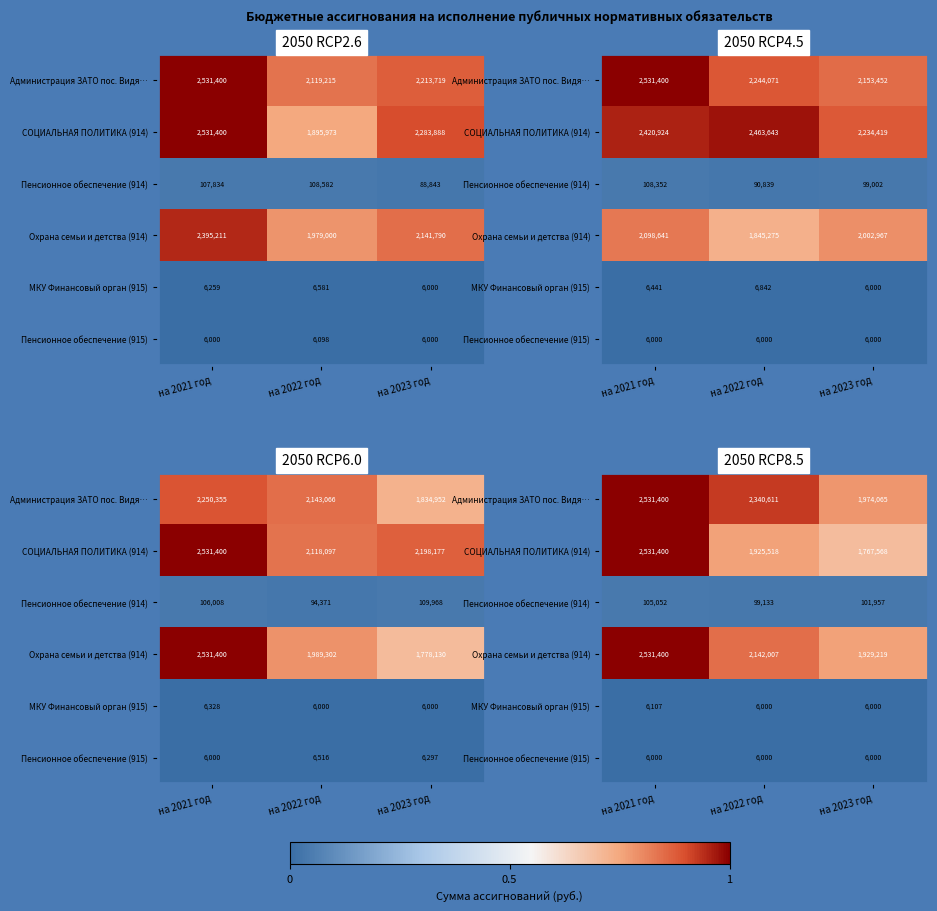

Read the Охрана семьи и детства (914) value at на 2022 год.

2142007.4